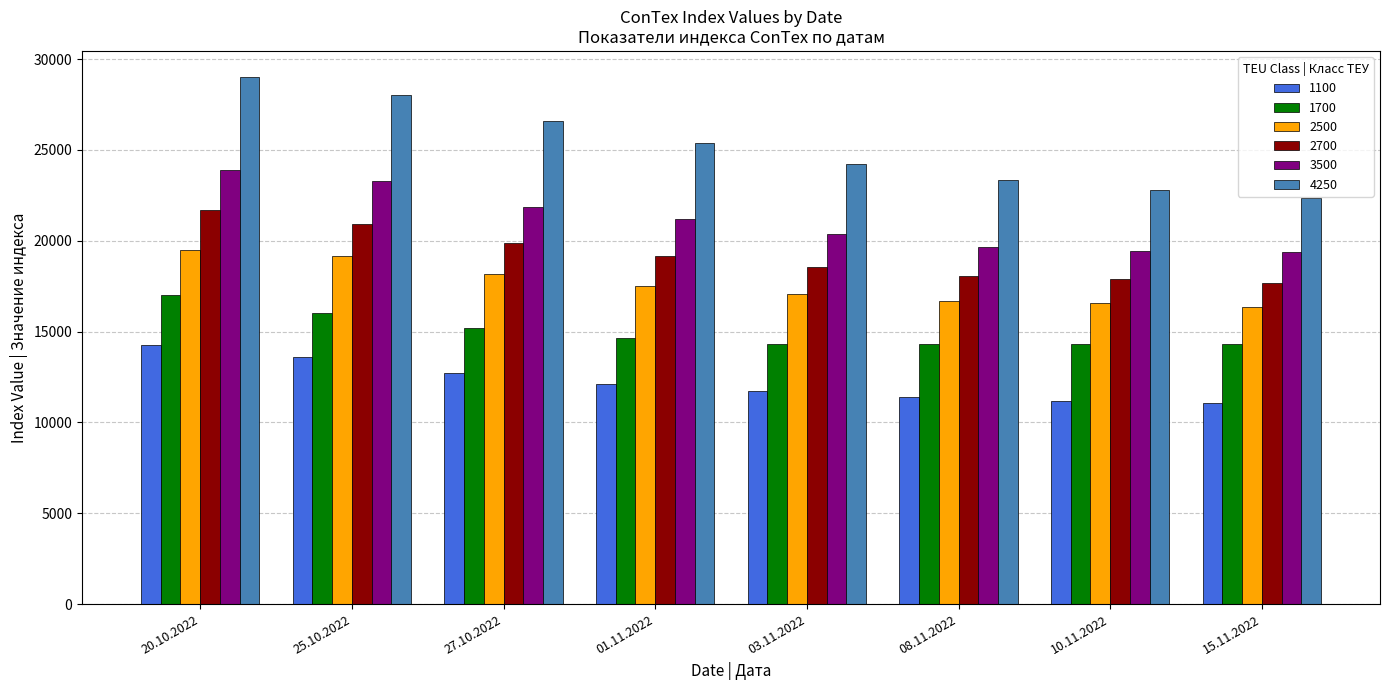

Where is 1100 nearest to the value 12661?

27.10.2022